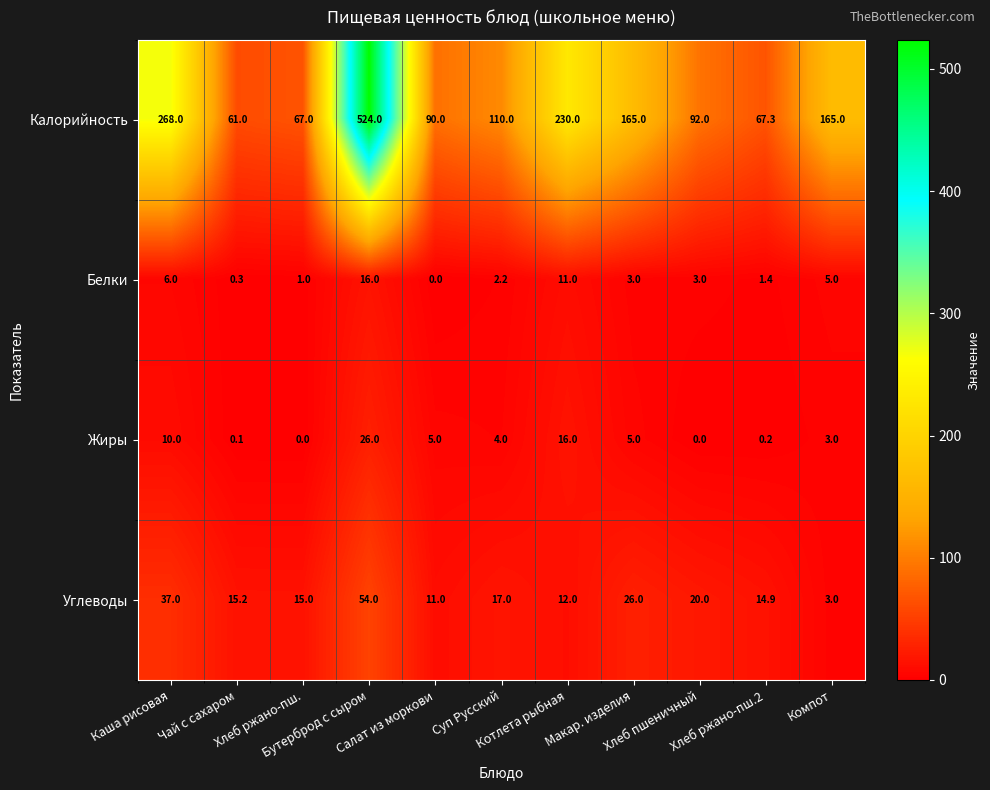

What is the difference between the maximum and minimum values in the Белки series?

16.0